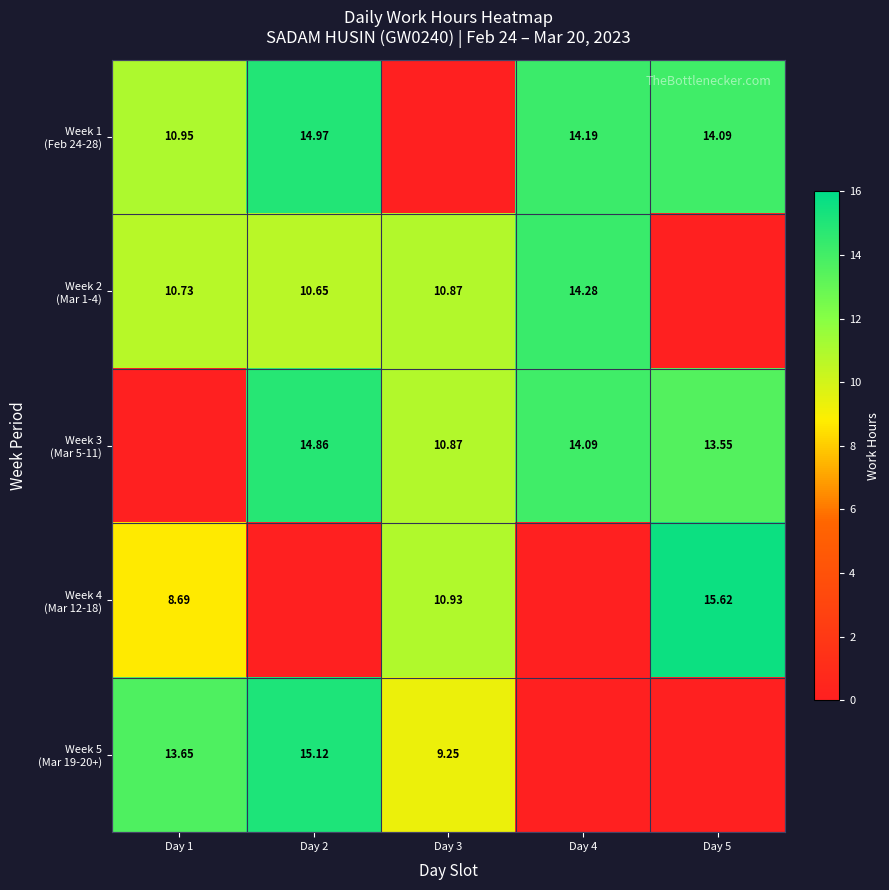

How many data points does each series have?

5